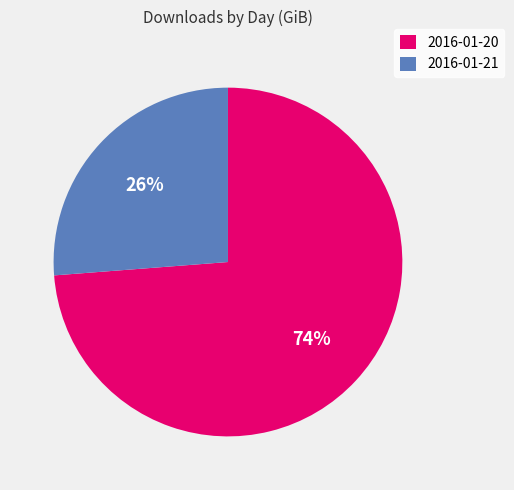

To the nearest percent, what is the difference between the 2016-01-21 and 2016-01-20 slice percentages?

48%